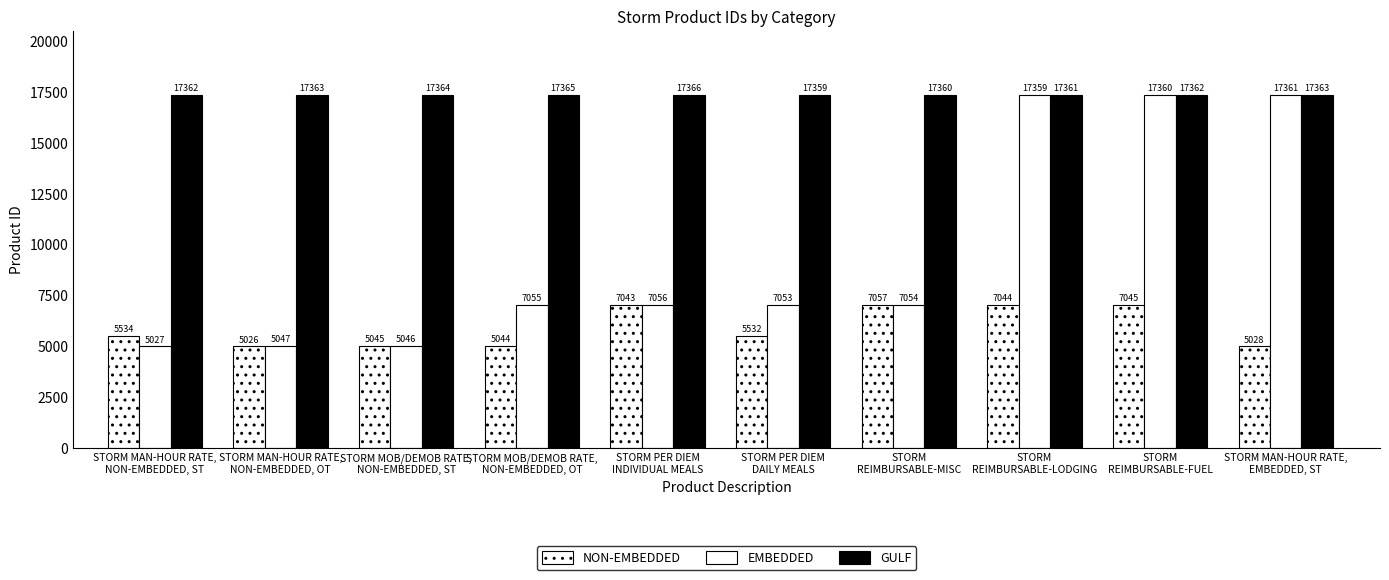

Is the value of NON-EMBEDDED at STORM
REIMBURSABLE-LODGING greater than the value of GULF at STORM
REIMBURSABLE-MISC?

No